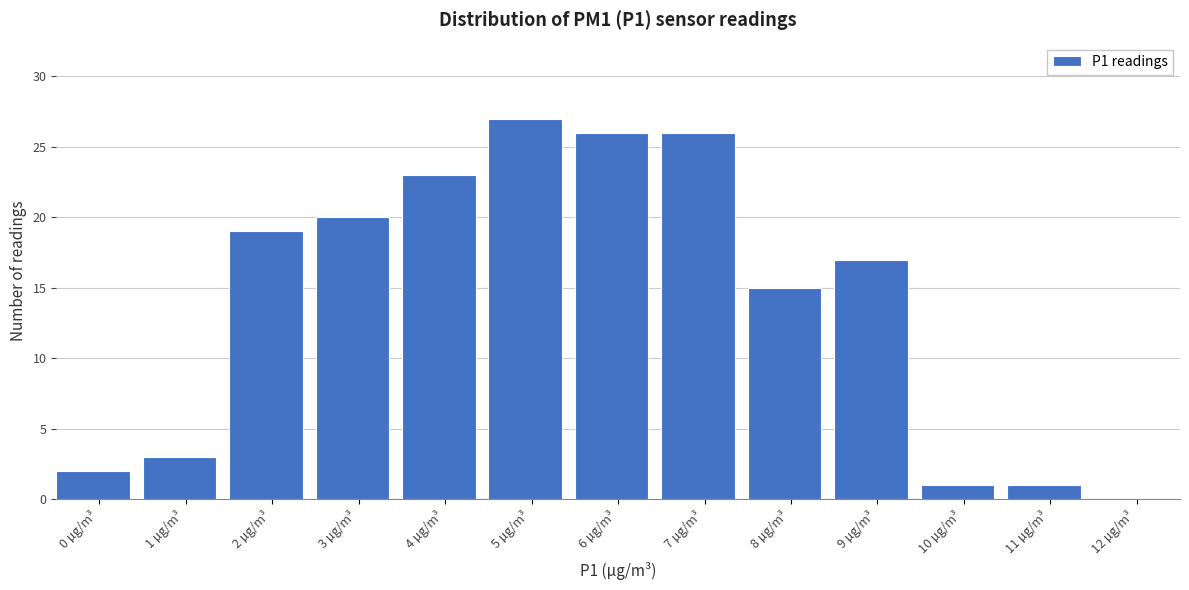

Reading right to left, what are all the values shown in this chart?

12 µg/m³=0	11 µg/m³=1	10 µg/m³=1	9 µg/m³=17	8 µg/m³=15	7 µg/m³=26	6 µg/m³=26	5 µg/m³=27	4 µg/m³=23	3 µg/m³=20	2 µg/m³=19	1 µg/m³=3	0 µg/m³=2